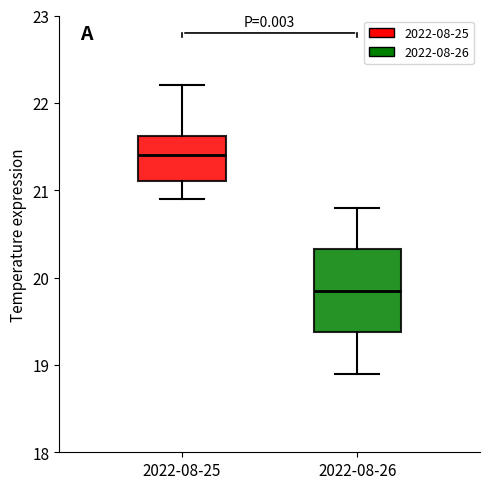

Reading left to right, transcribe this box plot: for each box, give where its median line is, the range the box spans, and where its two whiskers end, as read against the y-axis. The values are not printed on the chart, so give them approximately, as read against the axis.

2022-08-25: median 21.4, box 21.1 to 21.6, whiskers 20.9 to 22.2
2022-08-26: median 19.9, box 19.4 to 20.3, whiskers 18.9 to 20.8